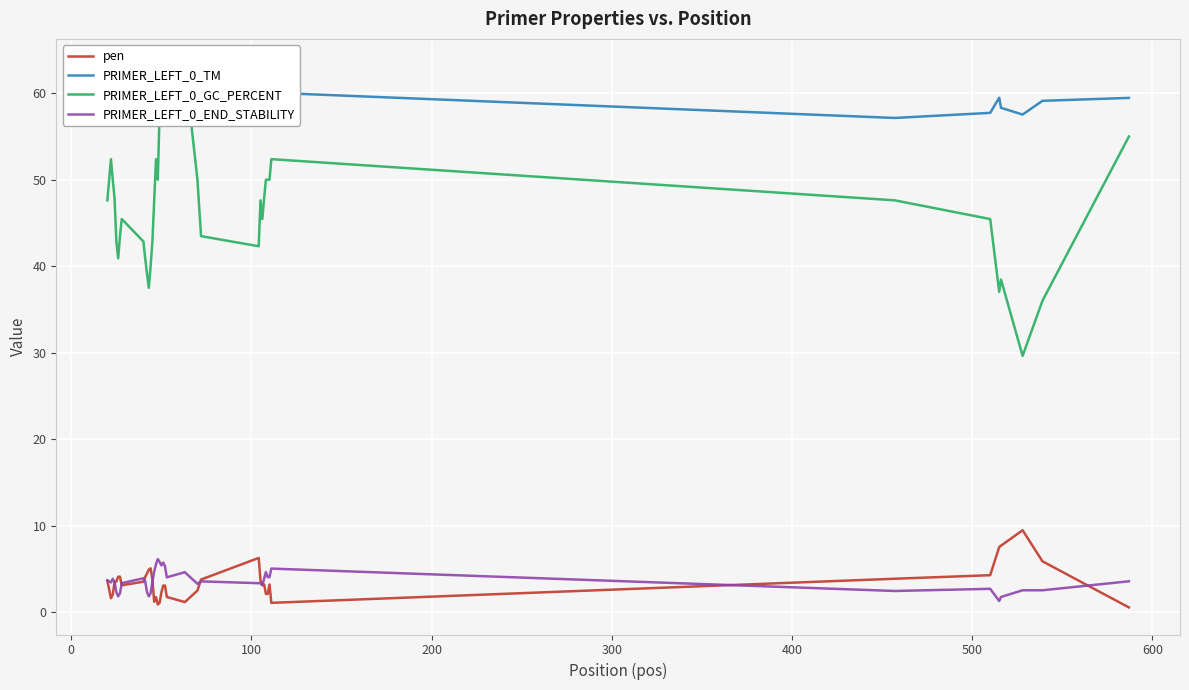

What is the average value of the PRIMER_LEFT_0_GC_PERCENT series?

47.3